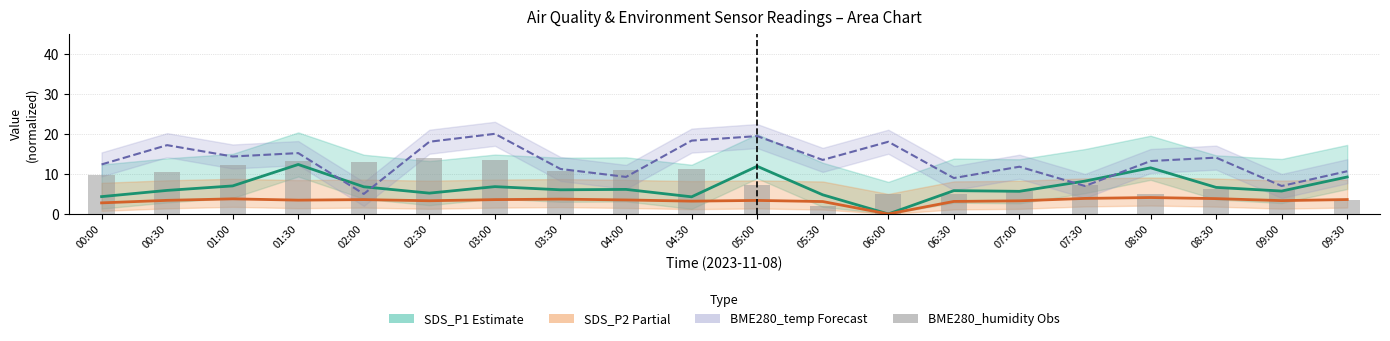

How many categories are shown in the chart?

20